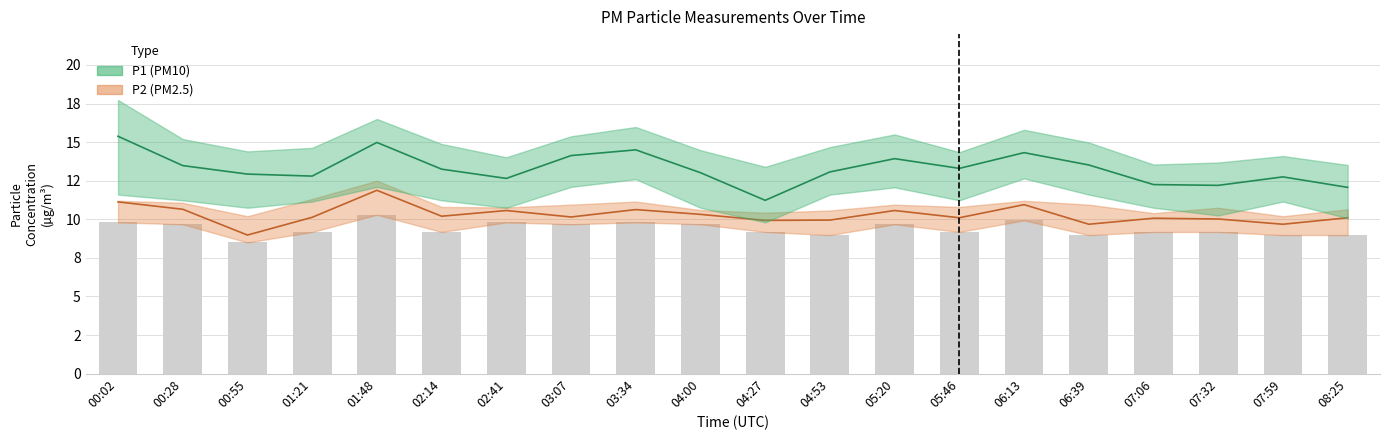

At which label does P2 (PM2.5) reach its minimum?

00:55